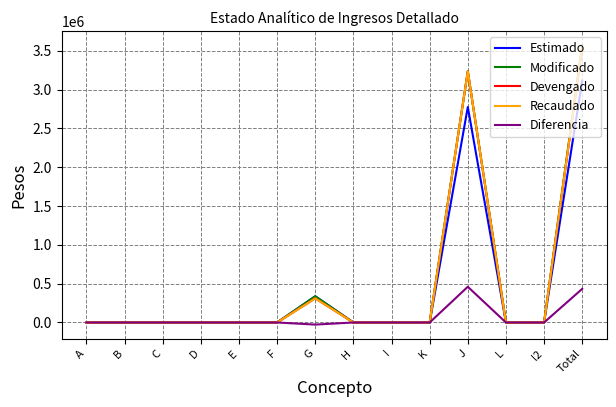

Does the chart display data point markers on the line(s)?

No